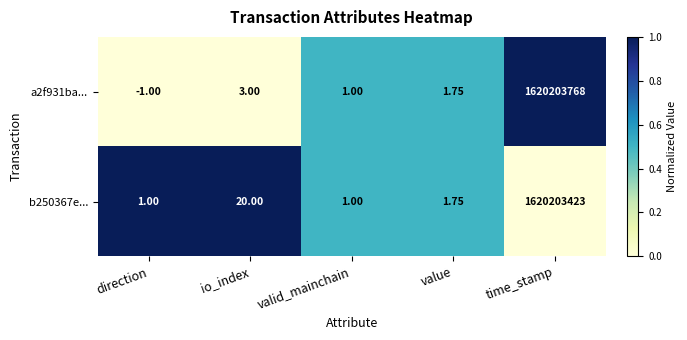

Which series has the widest spread of values?

a2f931ba...